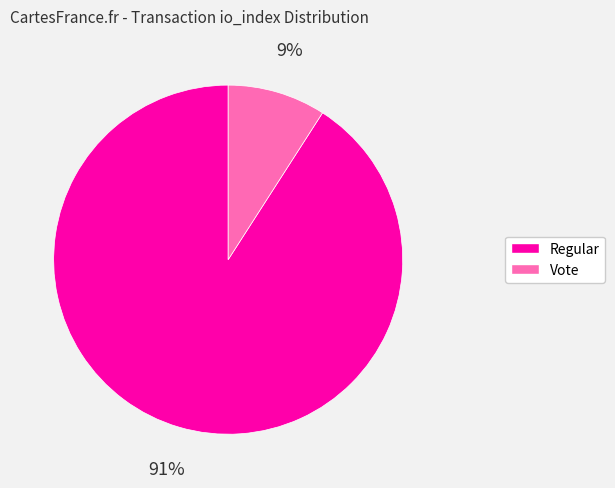

To the nearest percent, what is the difference between the largest and smallest slice percentages?

82%